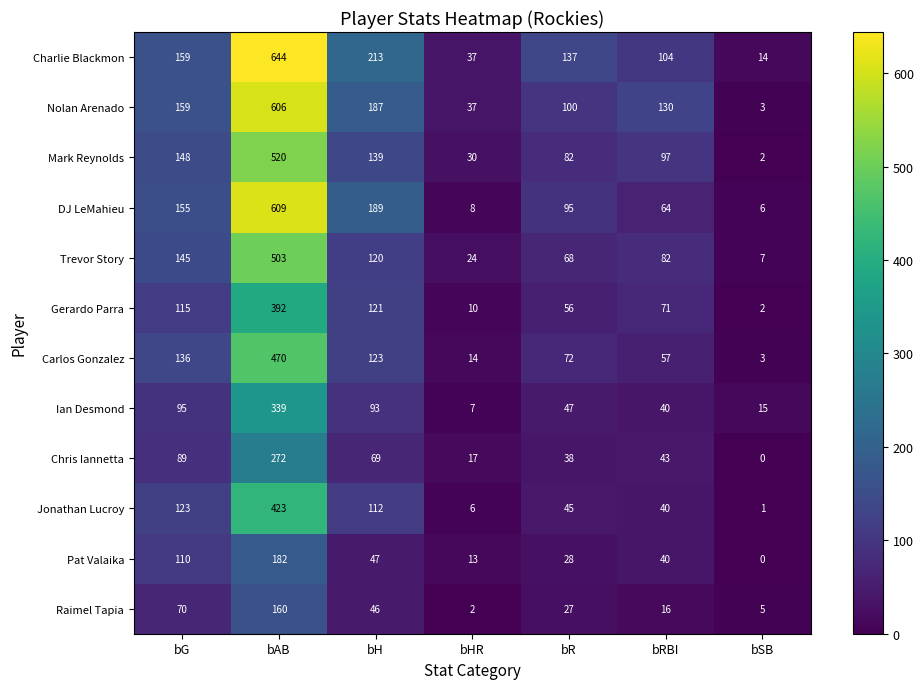

How many distinct data groups are displayed?

12